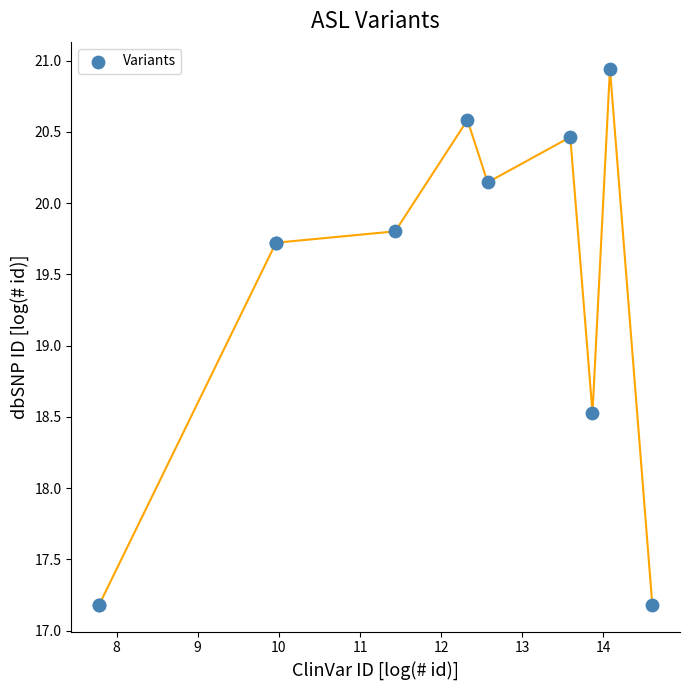

What Y value in the scatter plot is closest to 19?

18.5